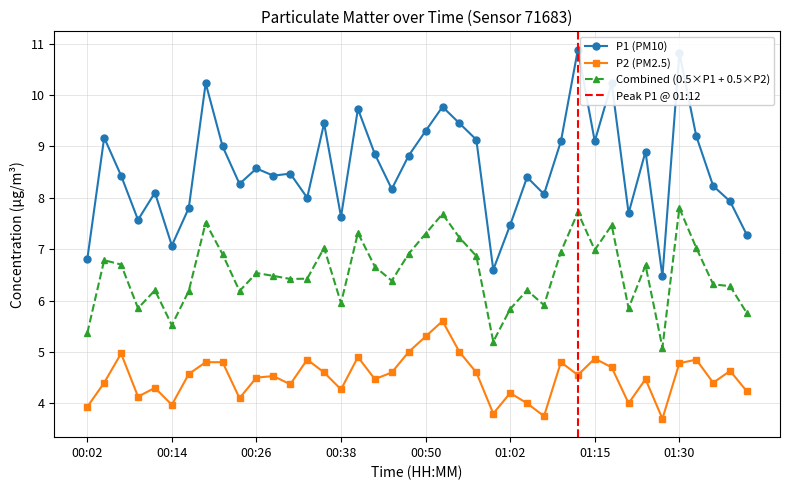

What is the spread (max minus min) of values at 00:16?

3.2